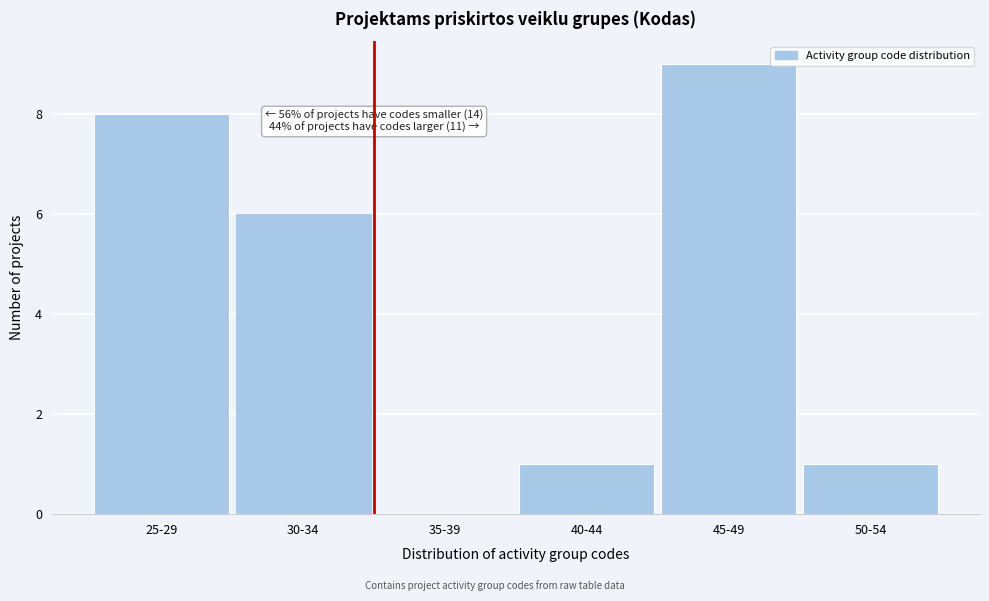

Reading left to right, what are all the values shown in this chart?

25-29=8	30-34=6	35-39=0	40-44=1	45-49=9	50-54=1